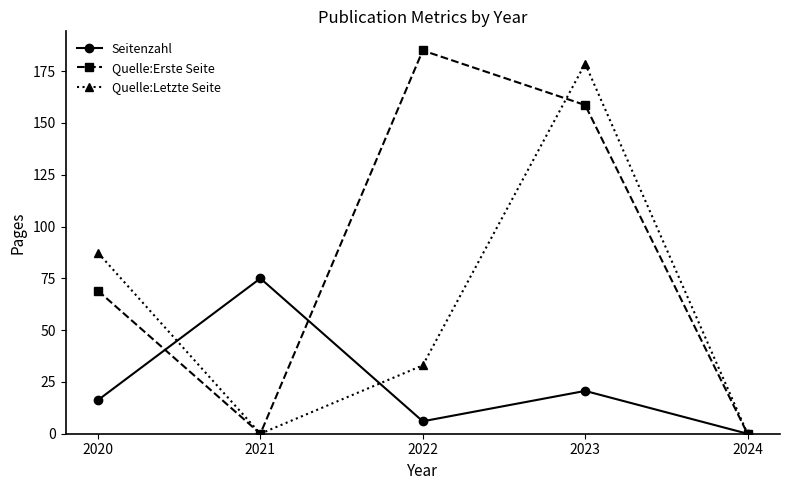

List the series in order of their overall mean, highest first.

Quelle:Erste Seite, Quelle:Letzte Seite, Seitenzahl